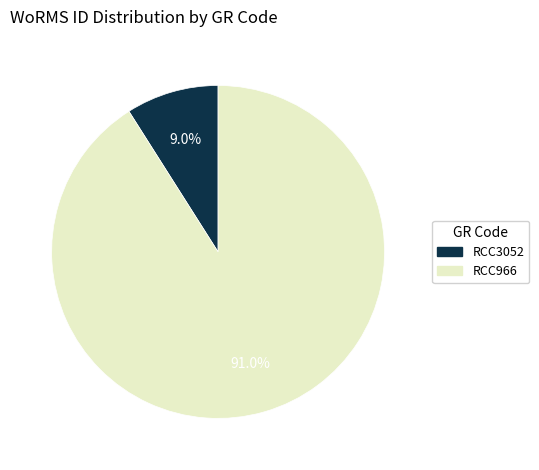

Approximately how many times larger is the value at RCC966 compared to RCC3052?

10.1